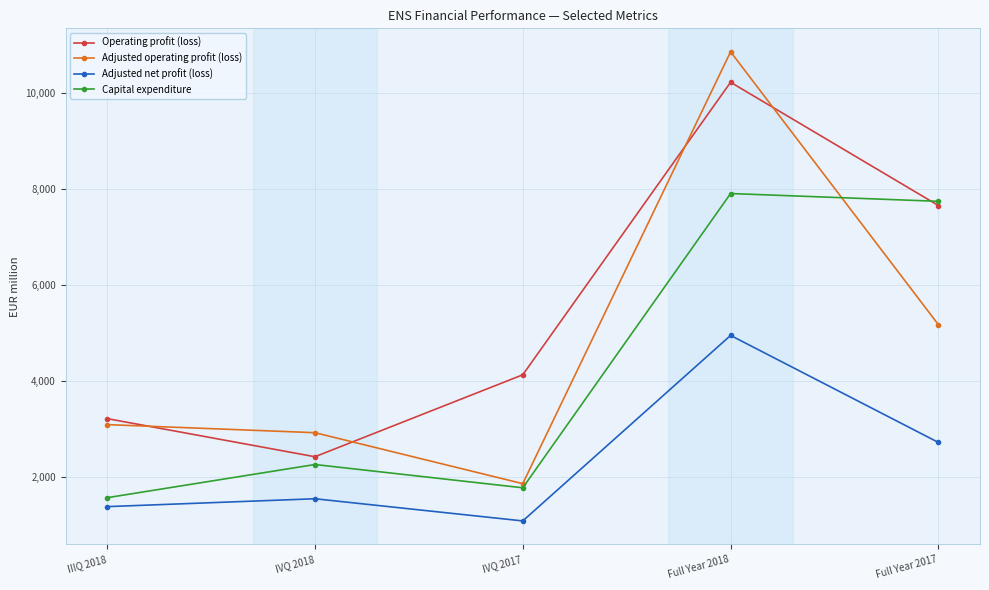

True or false: Adjusted net profit (loss) and Operating profit (loss) intersect in this chart.

False